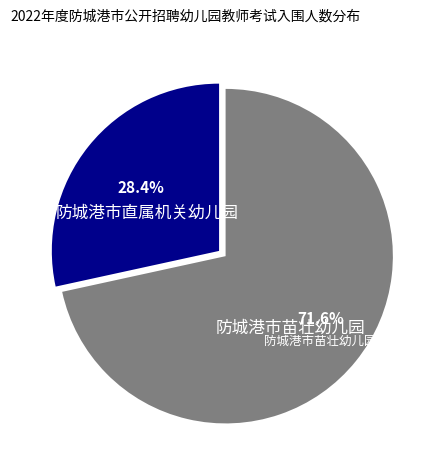

Is there any slice that represents more than half of the pie?

Yes